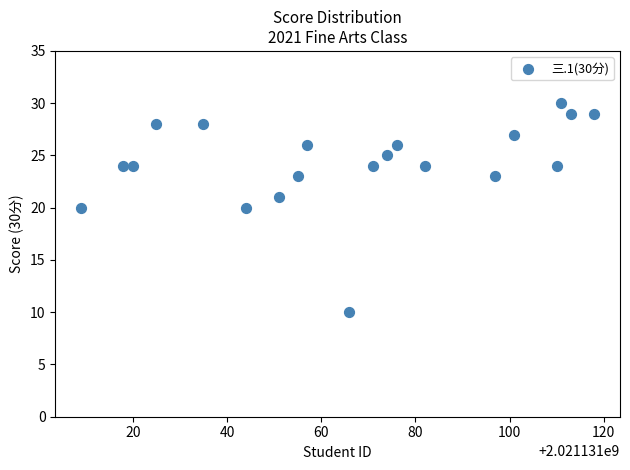

What is the range of X values (max minus min)?

109